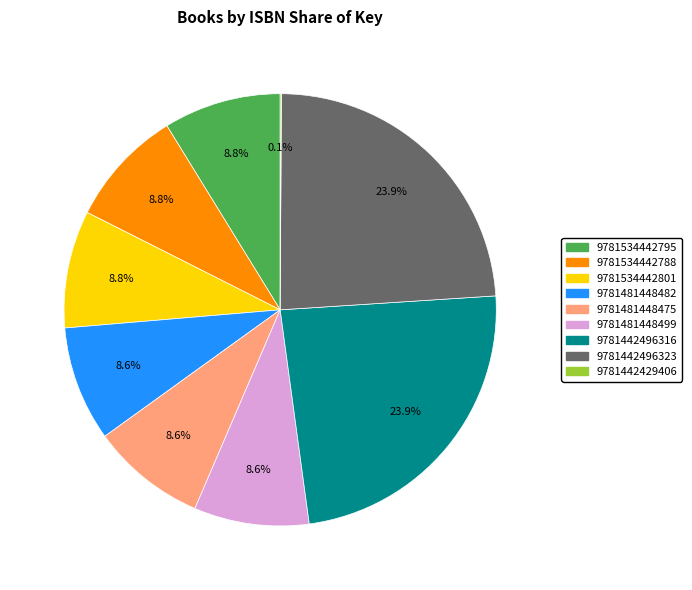

What percentage is NOT represented by 9781481448475?

91.4%